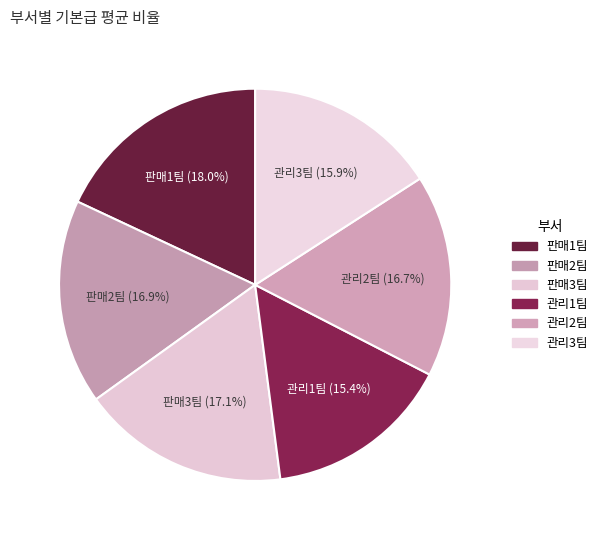

Between 판매3팀 and 관리3팀, which is larger?

판매3팀